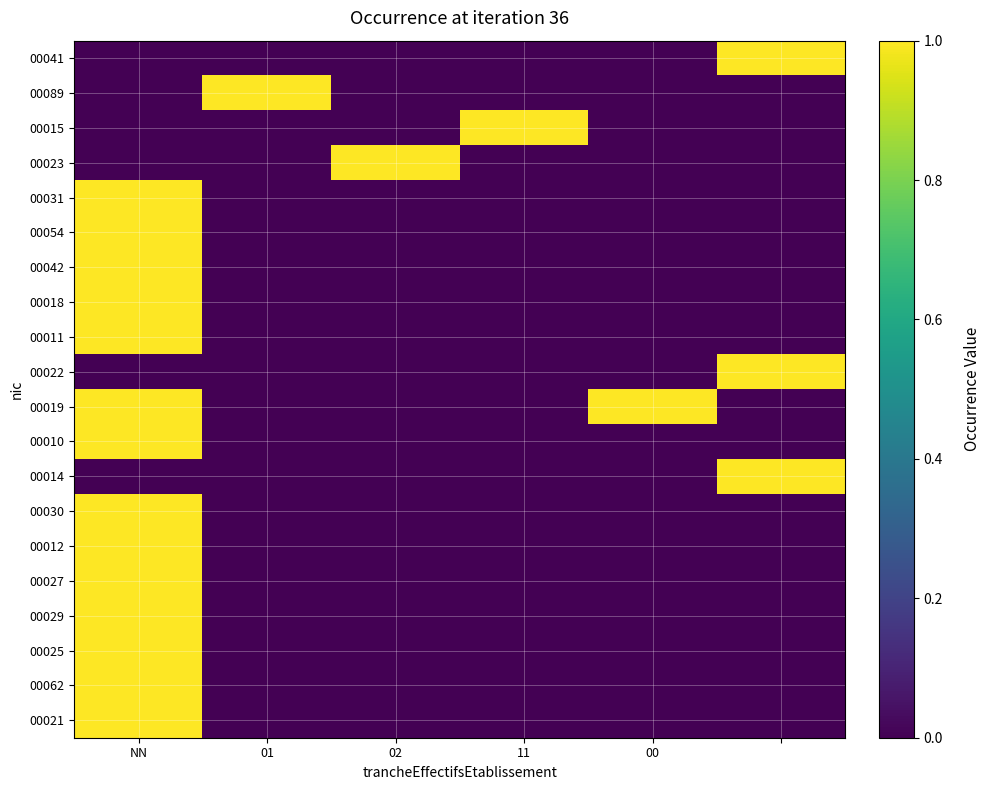

What is the greatest value displayed?

1